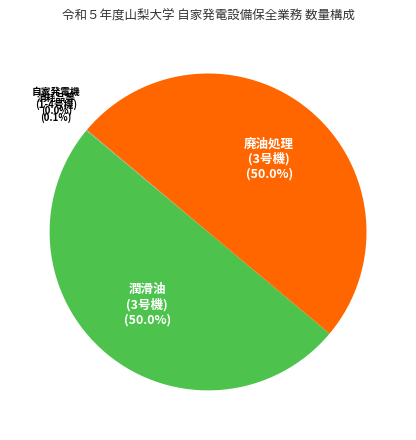

What portion of the pie excludes 廃油処理 (3号機) (50.0%)?

50.0%